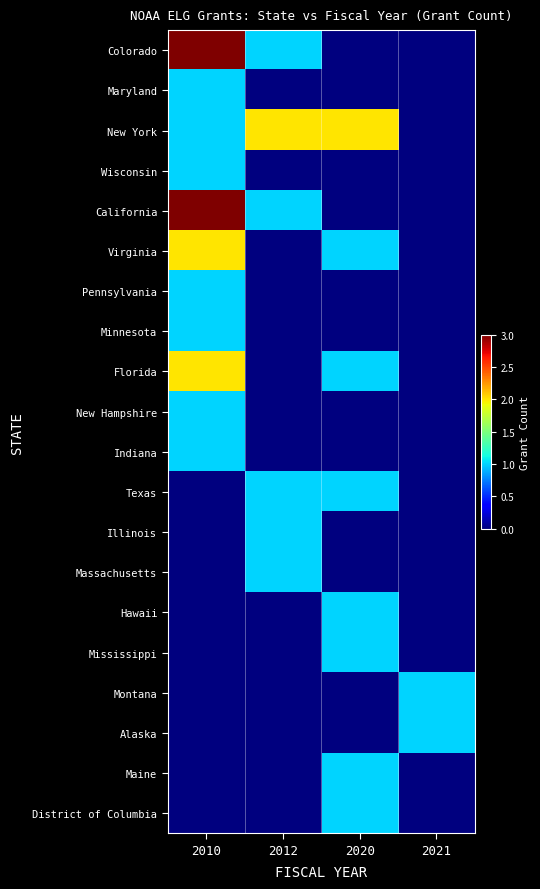

Reading left to right, what are all the values shown in this chart?

Colorado: 2010=3	2012=1	2020=0	2021=0
Maryland: 2010=1	2012=0	2020=0	2021=0
New York: 2010=1	2012=2	2020=2	2021=0
Wisconsin: 2010=1	2012=0	2020=0	2021=0
California: 2010=3	2012=1	2020=0	2021=0
Virginia: 2010=2	2012=0	2020=1	2021=0
Pennsylvania: 2010=1	2012=0	2020=0	2021=0
Minnesota: 2010=1	2012=0	2020=0	2021=0
Florida: 2010=2	2012=0	2020=1	2021=0
New Hampshire: 2010=1	2012=0	2020=0	2021=0
Indiana: 2010=1	2012=0	2020=0	2021=0
Texas: 2010=0	2012=1	2020=1	2021=0
Illinois: 2010=0	2012=1	2020=0	2021=0
Massachusetts: 2010=0	2012=1	2020=0	2021=0
Hawaii: 2010=0	2012=0	2020=1	2021=0
Mississippi: 2010=0	2012=0	2020=1	2021=0
Montana: 2010=0	2012=0	2020=0	2021=1
Alaska: 2010=0	2012=0	2020=0	2021=1
Maine: 2010=0	2012=0	2020=1	2021=0
District of Columbia: 2010=0	2012=0	2020=1	2021=0